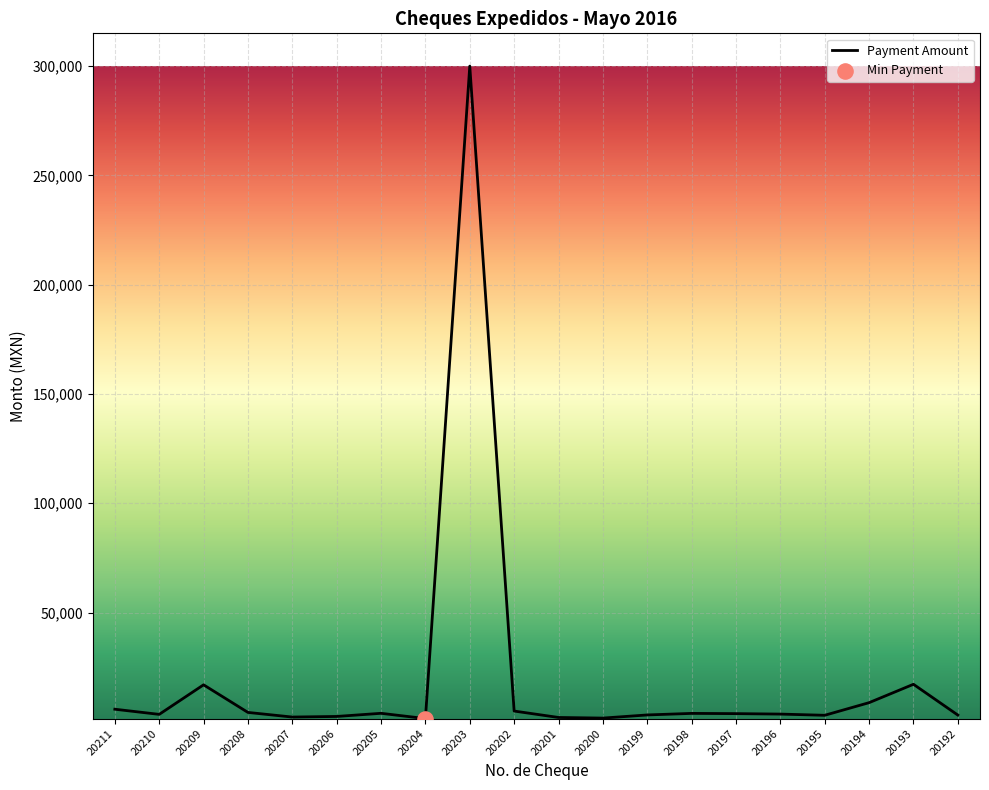

Approximately how many times larger is the value at 20203 compared to 20209?

17.7